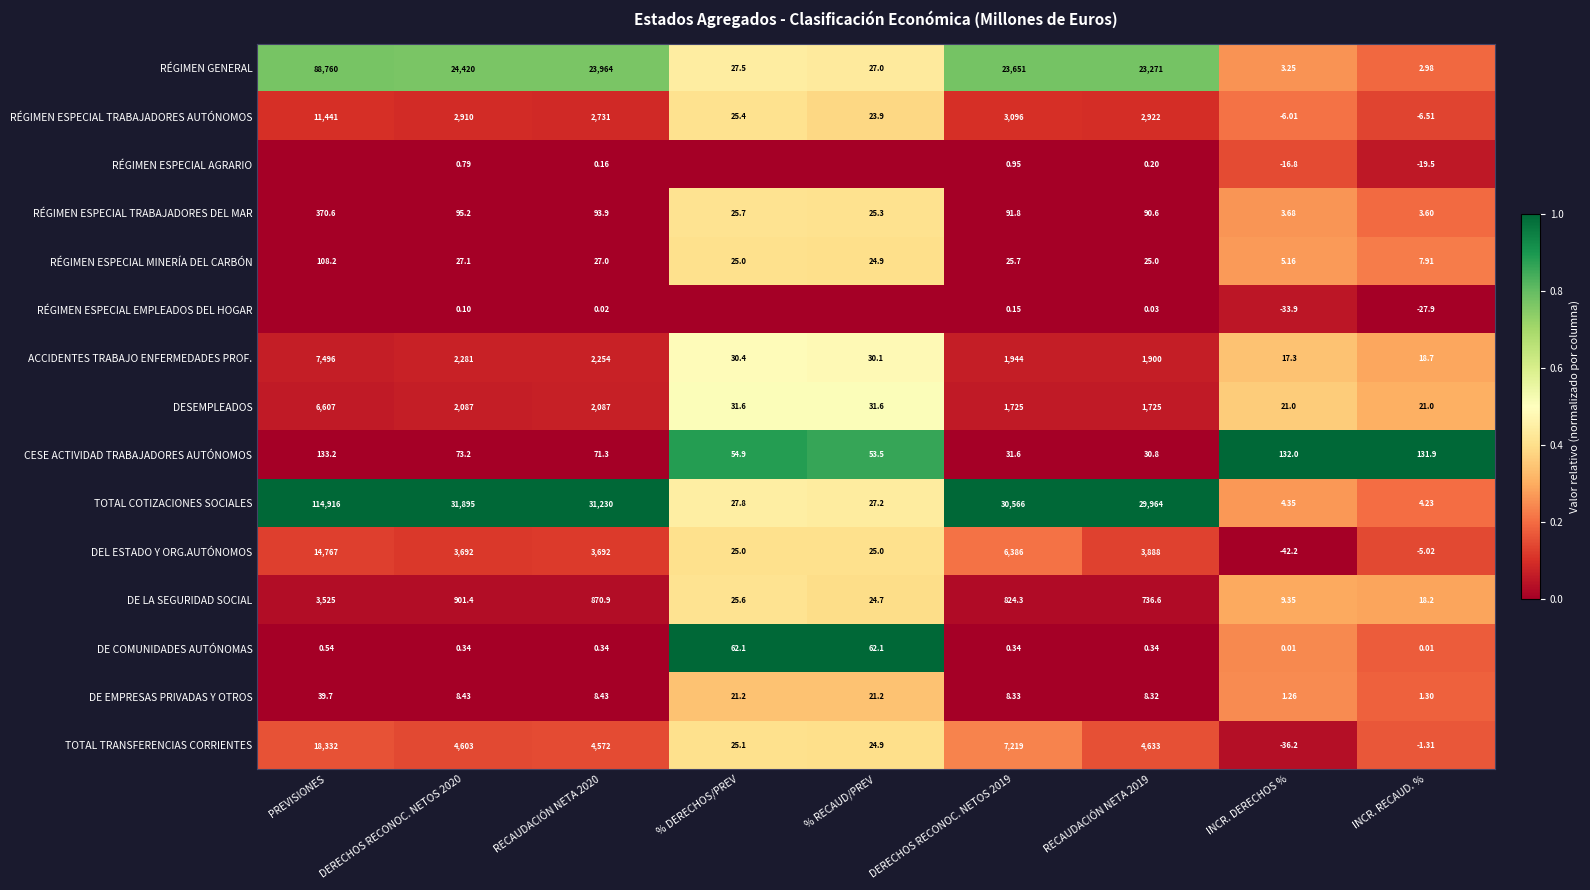

At INCR. DERECHOS %, list the series in order from smallest to largest.

DEL ESTADO Y ORG.AUTÓNOMOS, TOTAL TRANSFERENCIAS CORRIENTES, RÉGIMEN ESPECIAL EMPLEADOS DEL HOGAR, RÉGIMEN ESPECIAL AGRARIO, RÉGIMEN ESPECIAL TRABAJADORES AUTÓNOMOS, DE COMUNIDADES AUTÓNOMAS, DE EMPRESAS PRIVADAS Y OTROS, RÉGIMEN GENERAL, RÉGIMEN ESPECIAL TRABAJADORES DEL MAR, TOTAL COTIZACIONES SOCIALES, RÉGIMEN ESPECIAL MINERÍA DEL CARBÓN, DE LA SEGURIDAD SOCIAL, ACCIDENTES TRABAJO ENFERMEDADES PROF., DESEMPLEADOS, CESE ACTIVIDAD TRABAJADORES AUTÓNOMOS